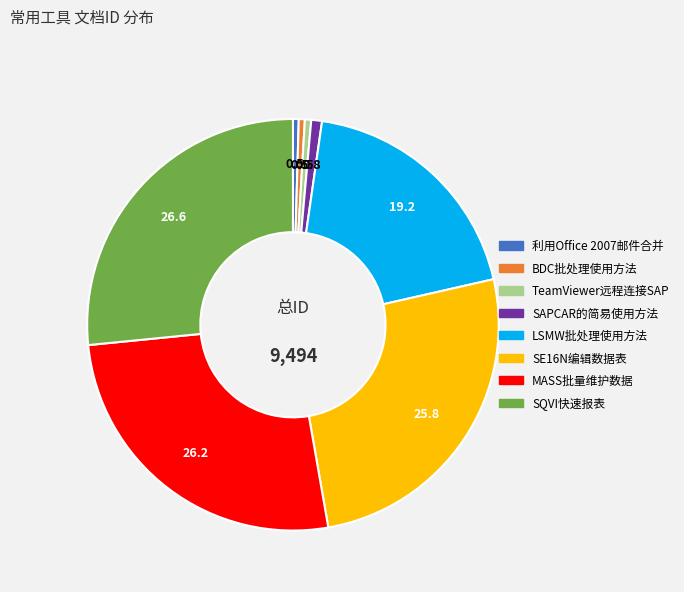

Is the sum of BDC批处理使用方法 and SE16N编辑数据表 greater than half?

No